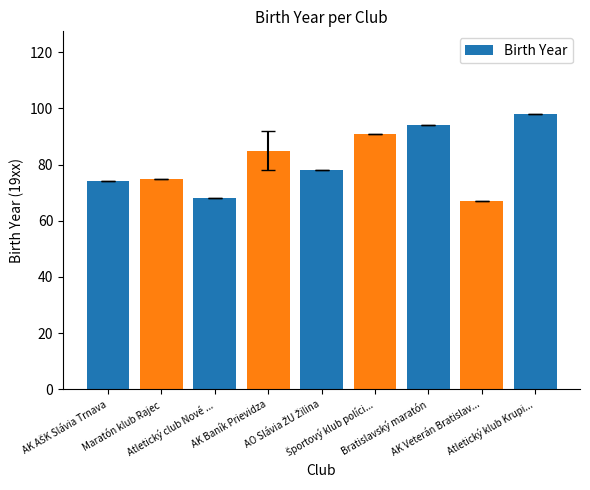

What is the minimum value shown in the chart?

67